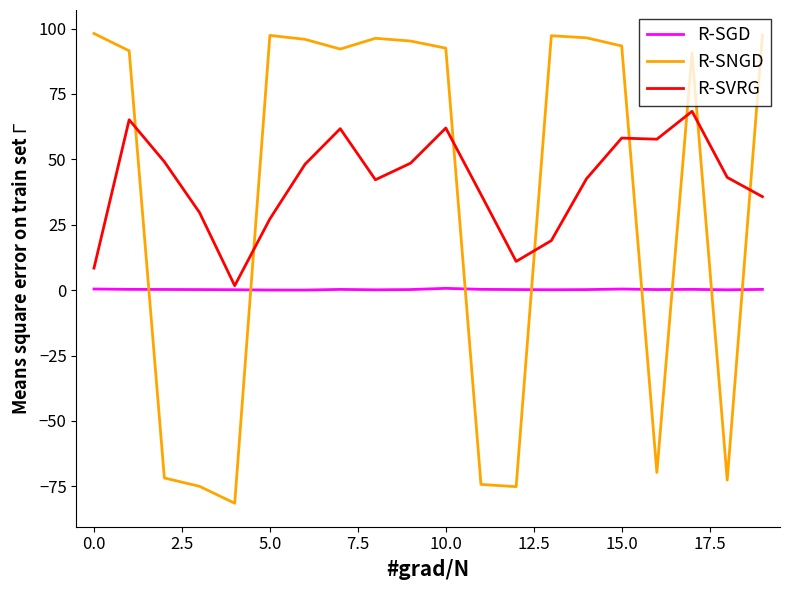

What is the smallest value displayed?

-81.4